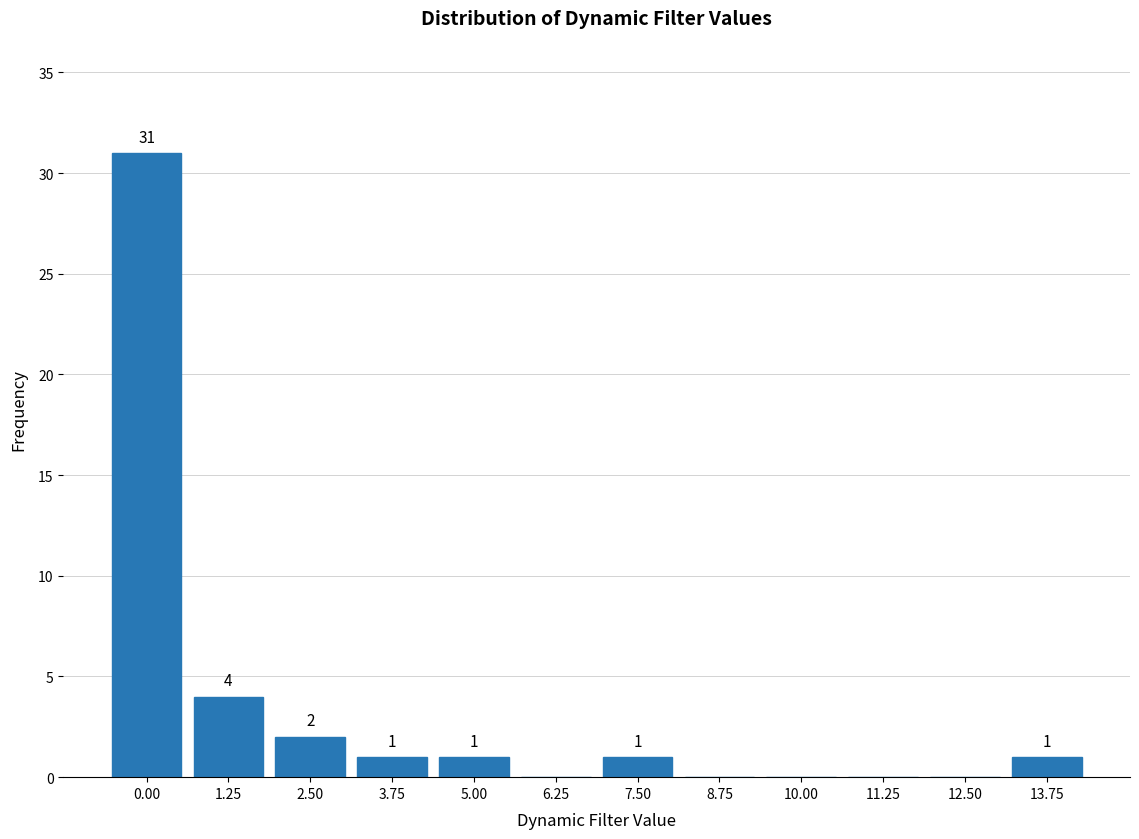

Reading left to right, transcribe all the data shown in this chart.

0.00=31	1.25=4	2.50=2	3.75=1	5.00=1	6.25=0	7.50=1	8.75=0	10.00=0	11.25=0	12.50=0	13.75=1